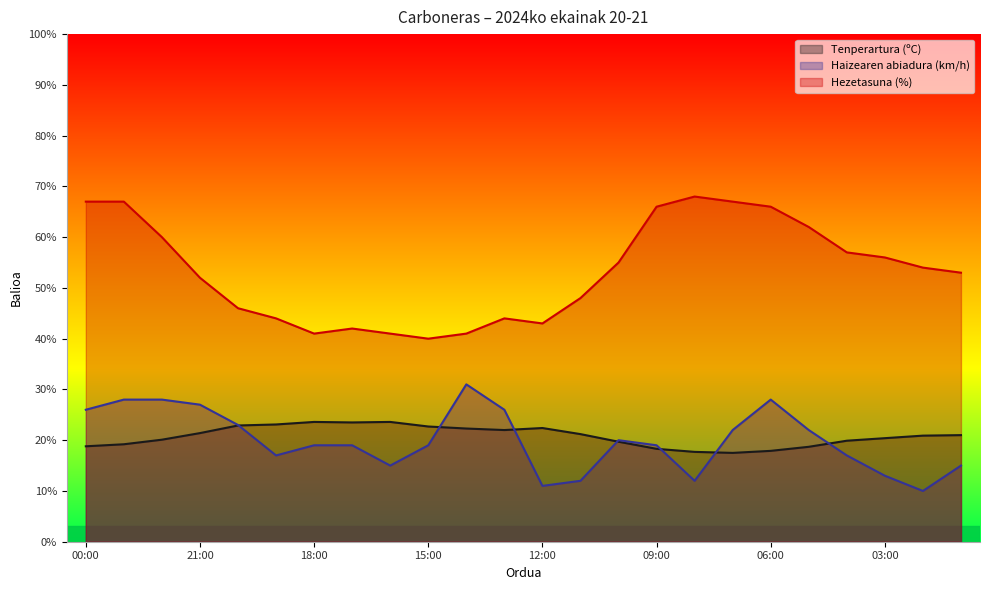

What is the sum of the Haizearen abiadura (km/h) values at 17:00 and 19:00?

36.0